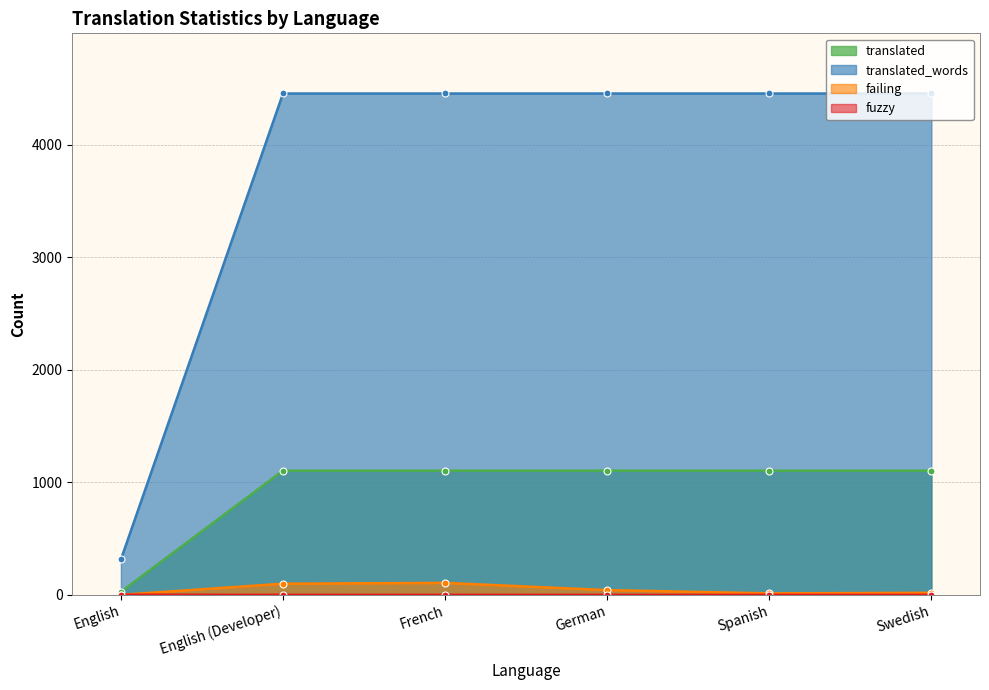

List the labels in order of fuzzy value, largest first.

English, English (Developer), French, German, Spanish, Swedish